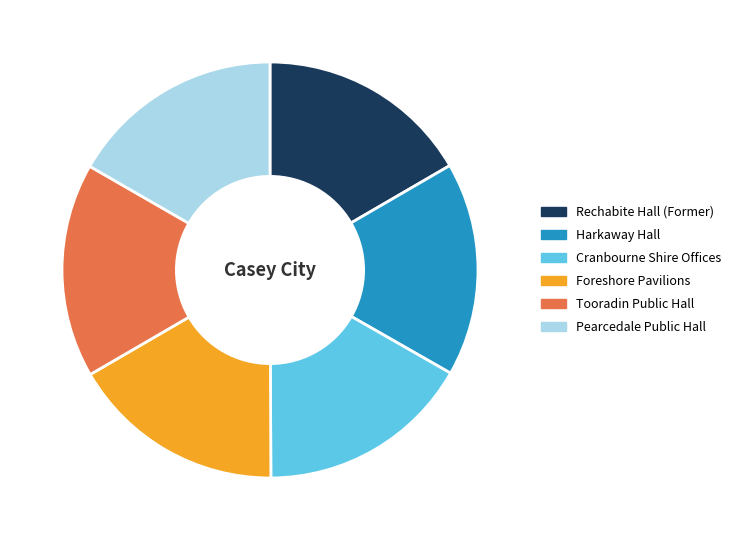

What is the ratio of the value at Harkaway Hall to the value at Cranbourne Shire Offices?

1.0